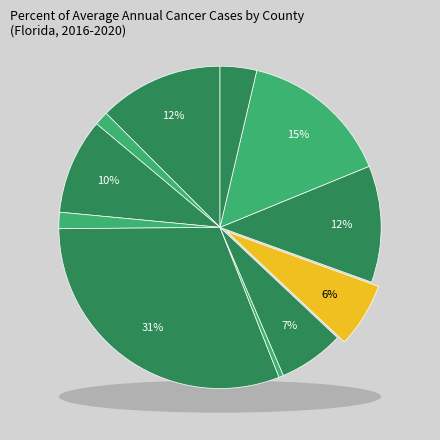

Does any single category account for the majority?

No